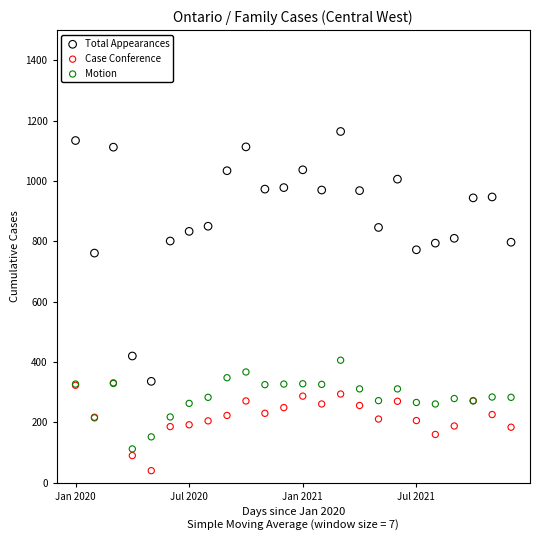

Which series contains the lowest Y value?

Case Conference